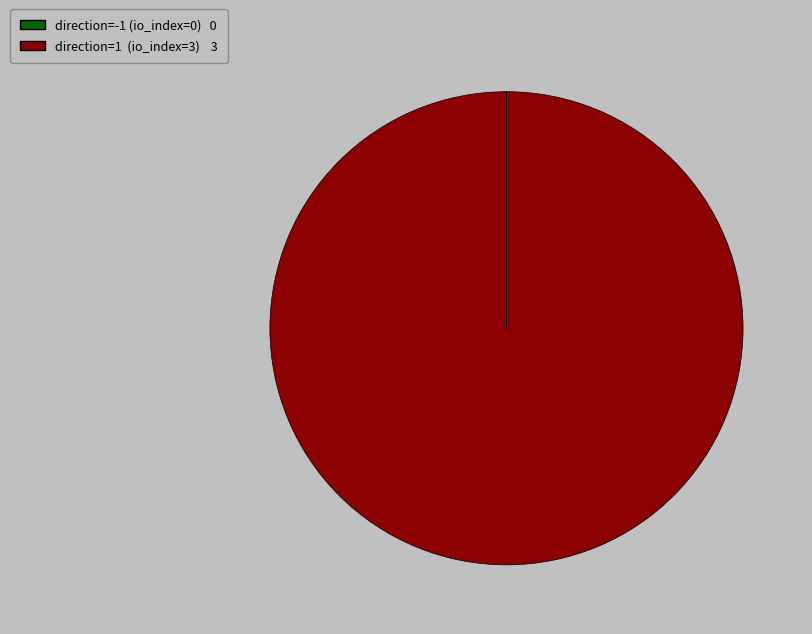

What is the largest slice in the pie chart?

direction=1 (io_index=3)